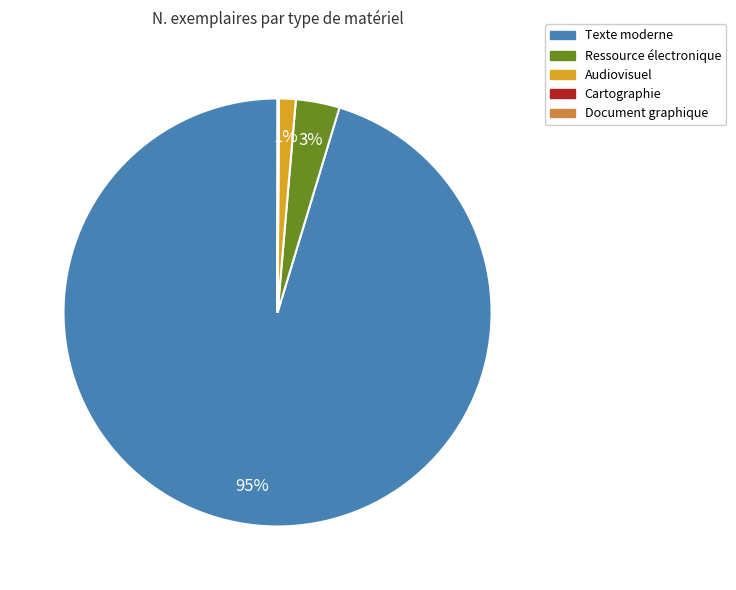

Is there a majority slice in this chart?

Yes